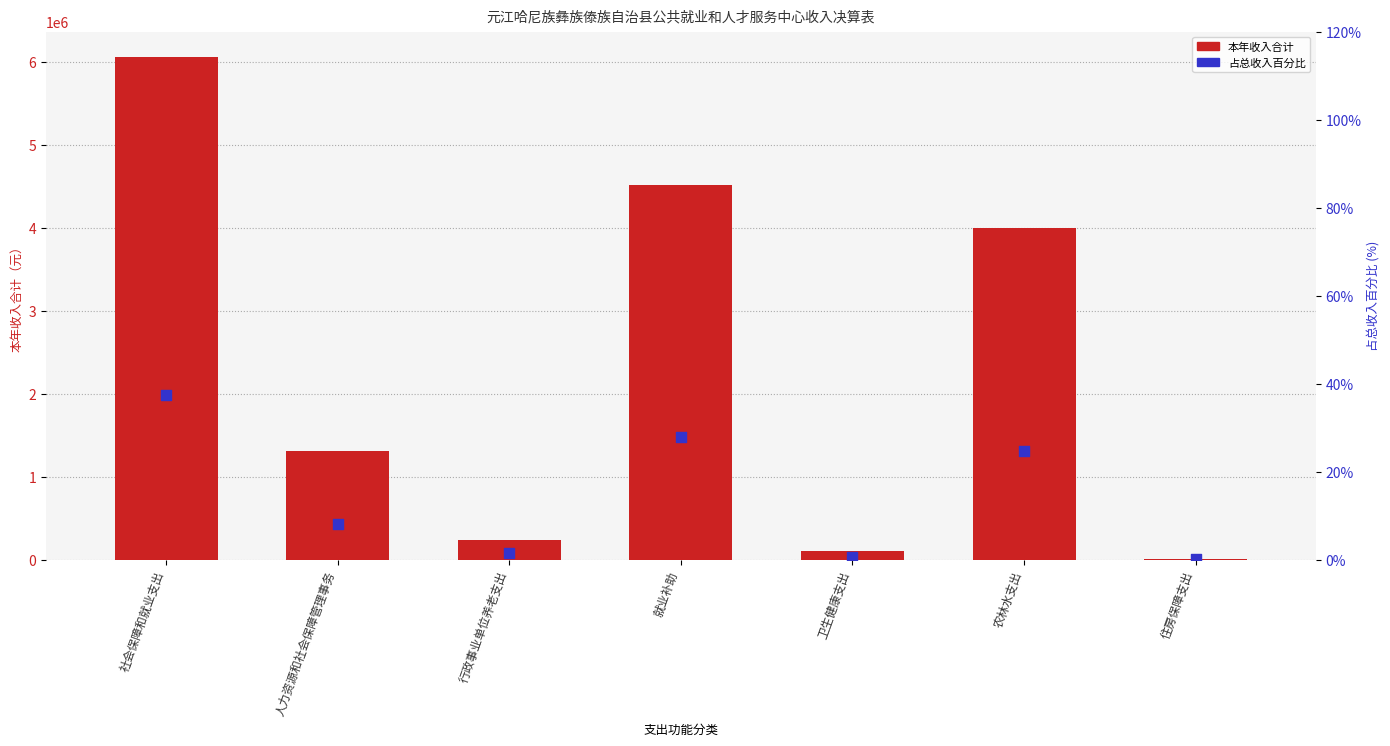

Which series reaches the maximum Y coordinate?

本年收入合计